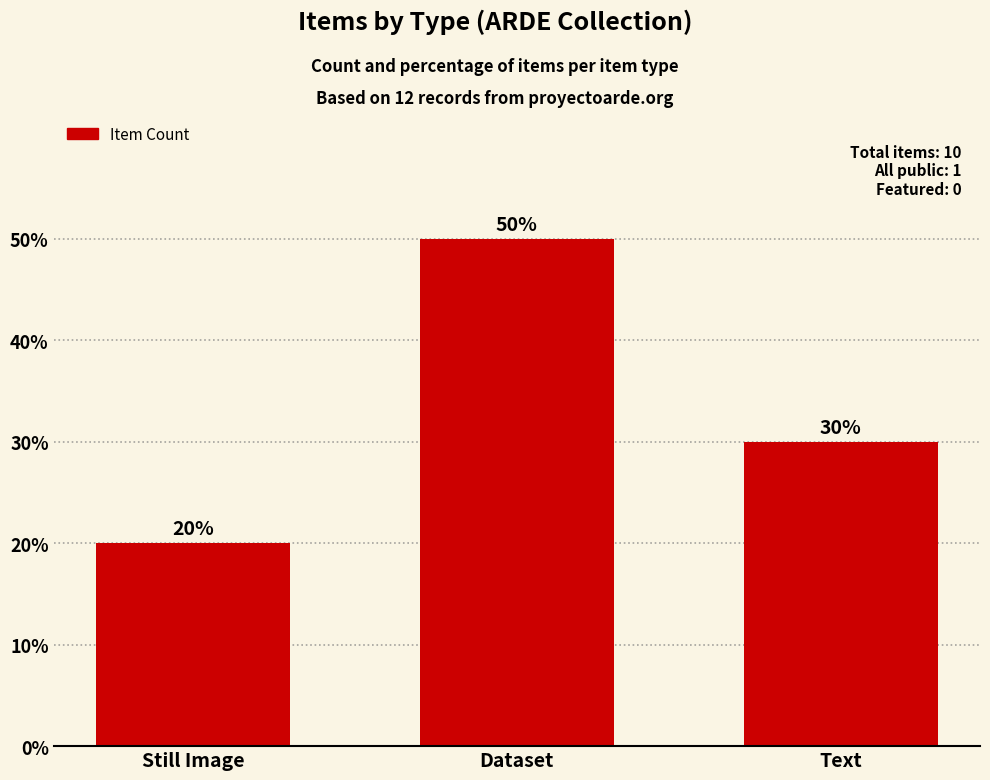

What is the change in value from Still Image to Text?

+10